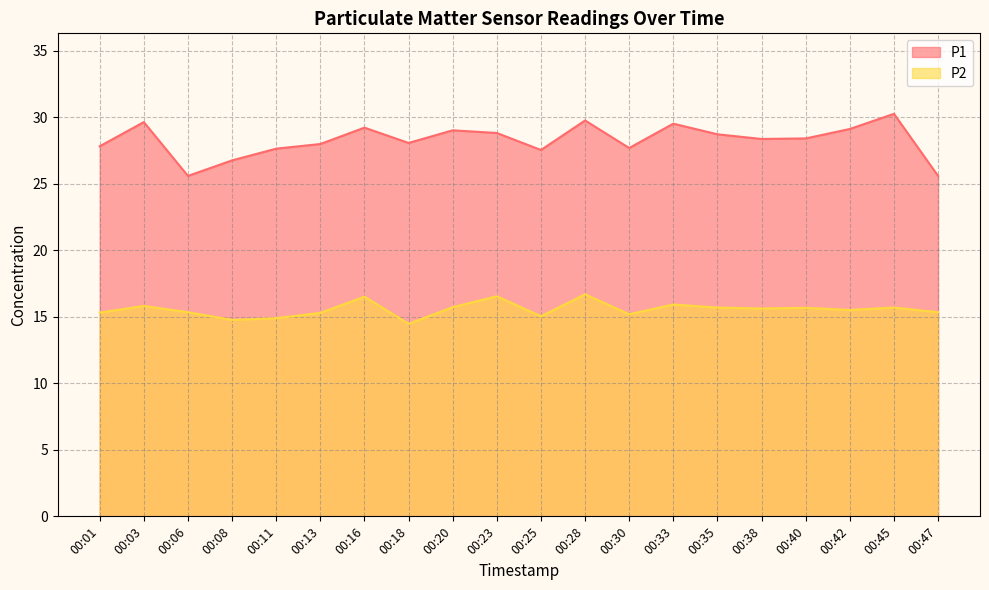

What is the sum of all P1 values?

565.8